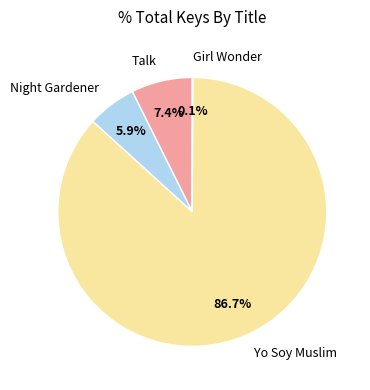

How much of the chart is everything except Night Gardener?

94.1%